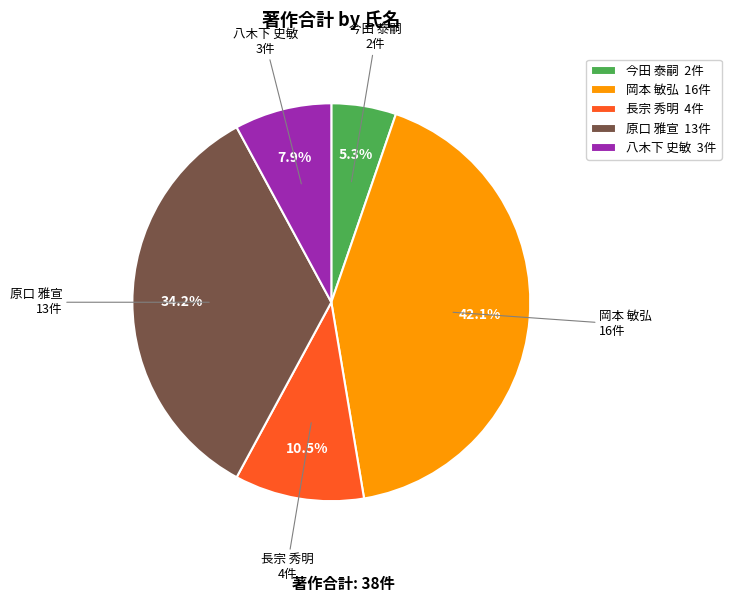

Is there a majority slice in this chart?

No